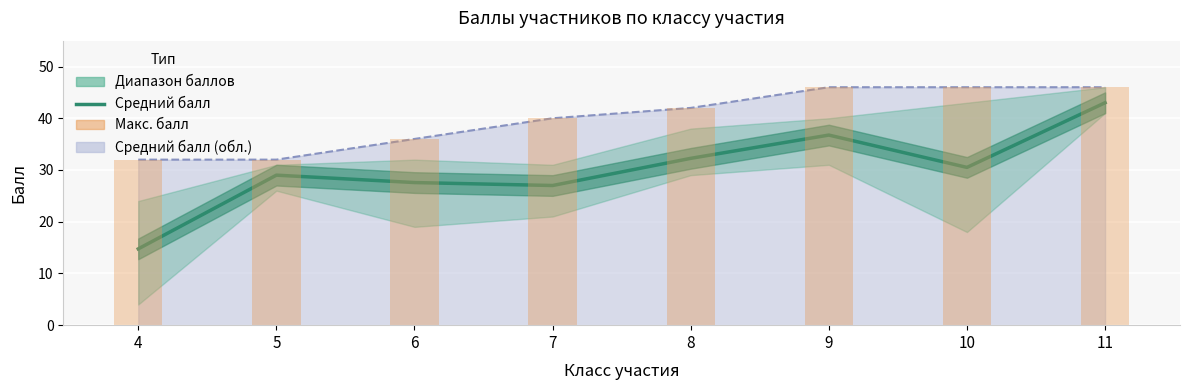

Rank the series by their maximum value, from lowest to highest.

Средний балл, Макс. балл (столбцы)